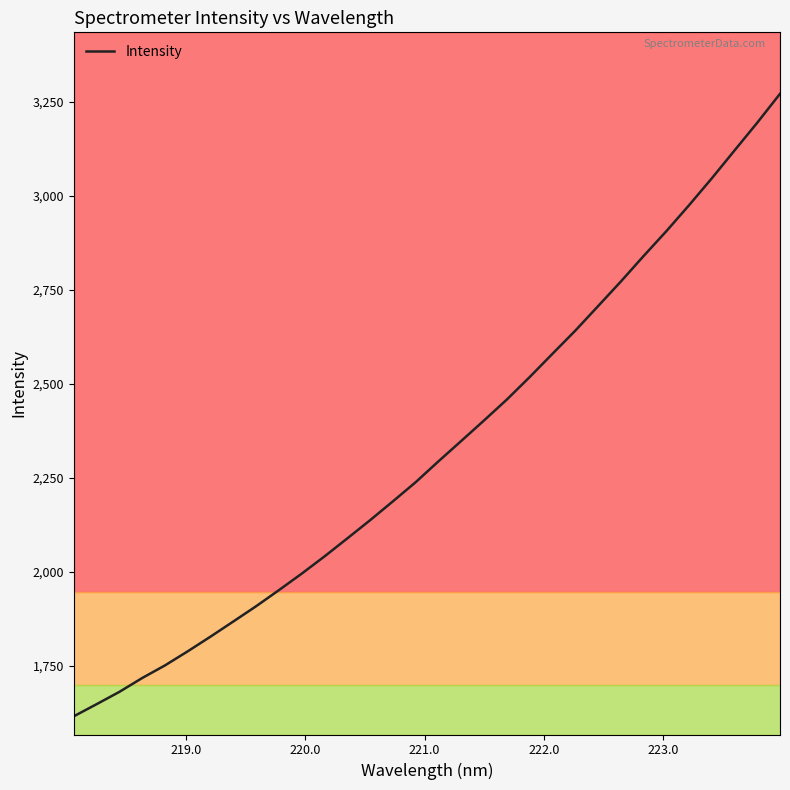

What is the minimum value for Intensity?

1615.2